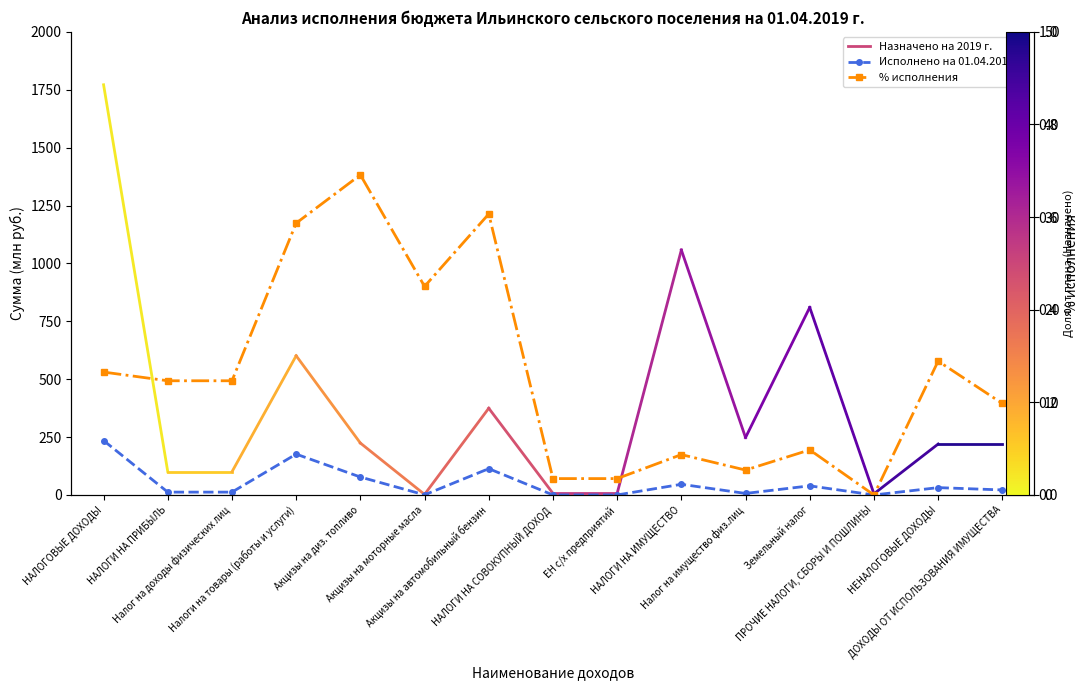

What value does the % исполнения series have at ЕН с/х предприятий?

1.8